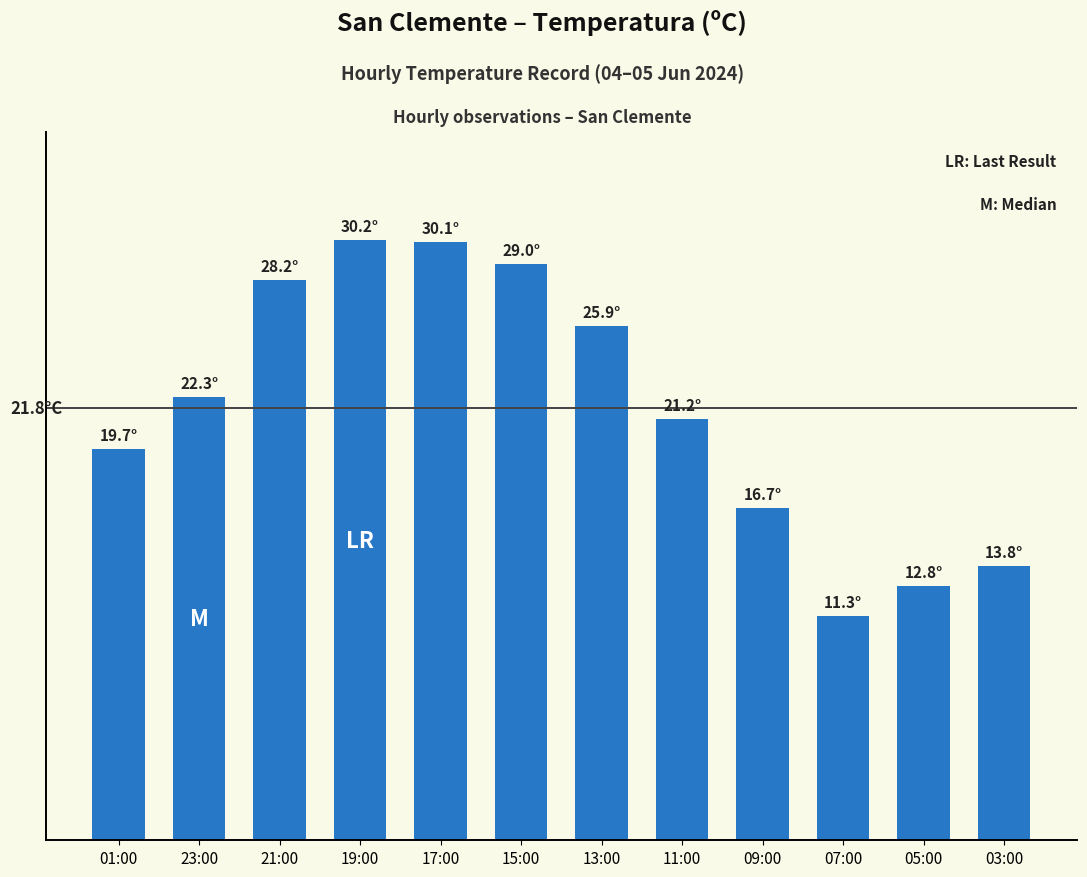

What is the approximate value at 19:00?

30.2